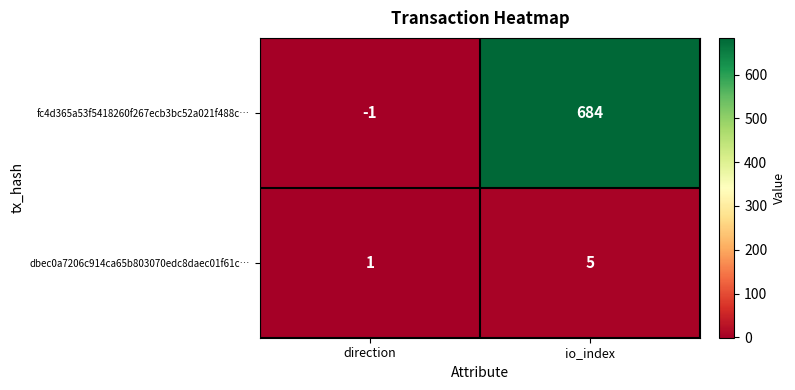

True or false: dbec0a7206c914ca65b803070edc8daec01f61c… has a value of 2 at direction.

False